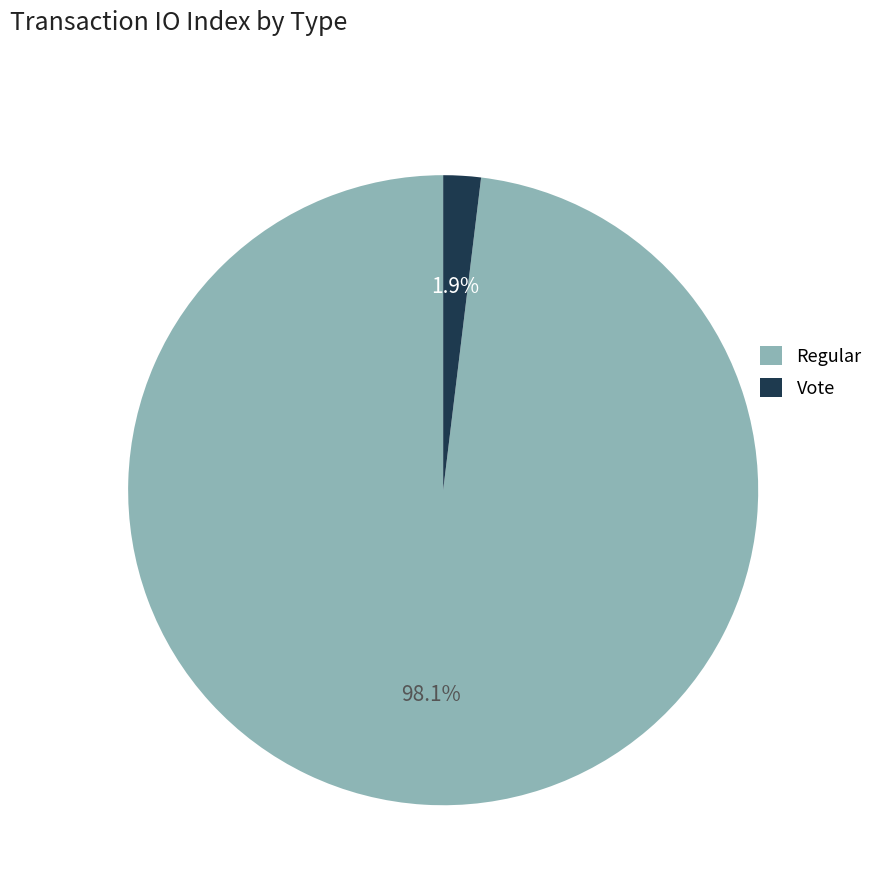

True or false: Regular accounts for 98% of the total.

True